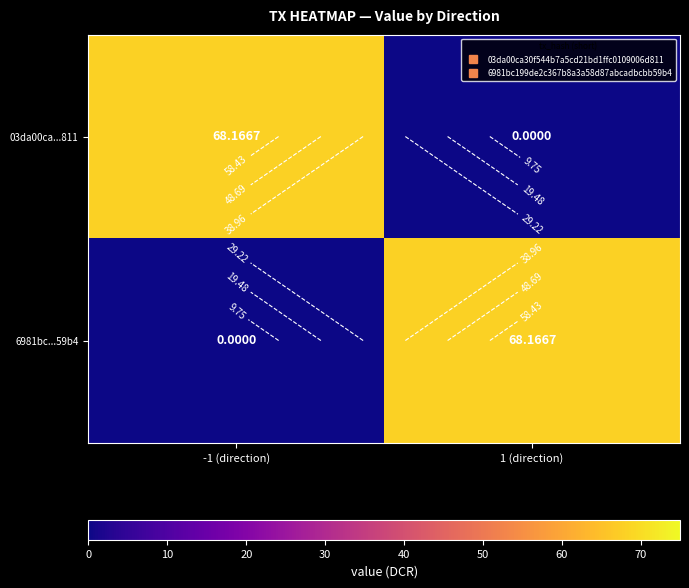

Between -1 (direction) and 1 (direction), which series saw the biggest shift?

03da00ca...811